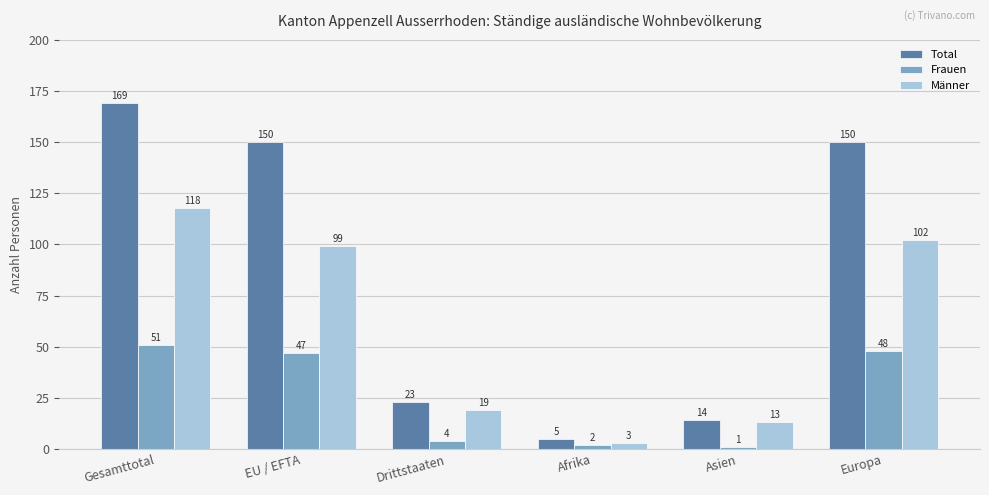

What is the sum of all Total values?

511